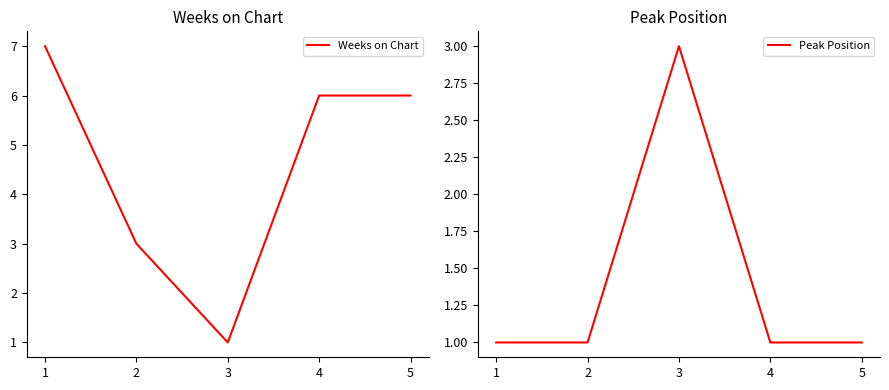

What is the value of the Peak Position point at the 3rd from the left?

3